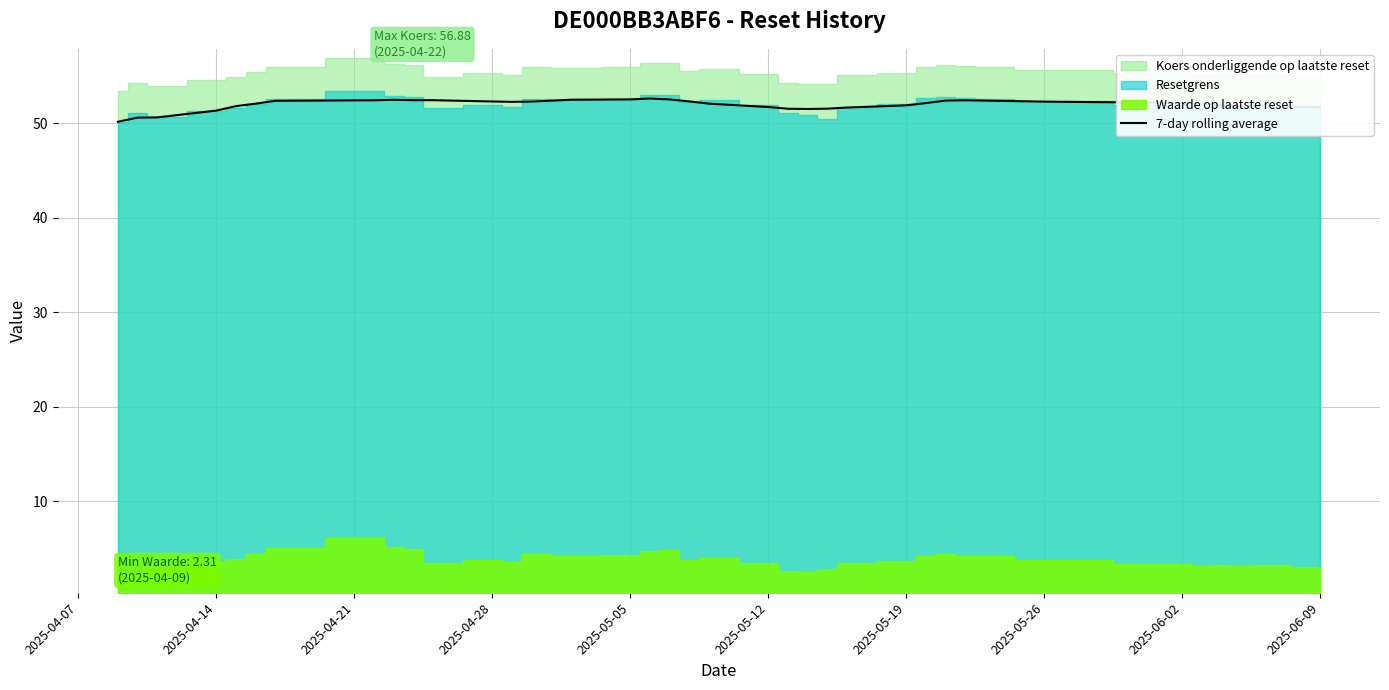

The 7-day rolling average series shows 30.8 at 2025-05-26. True or false?

False